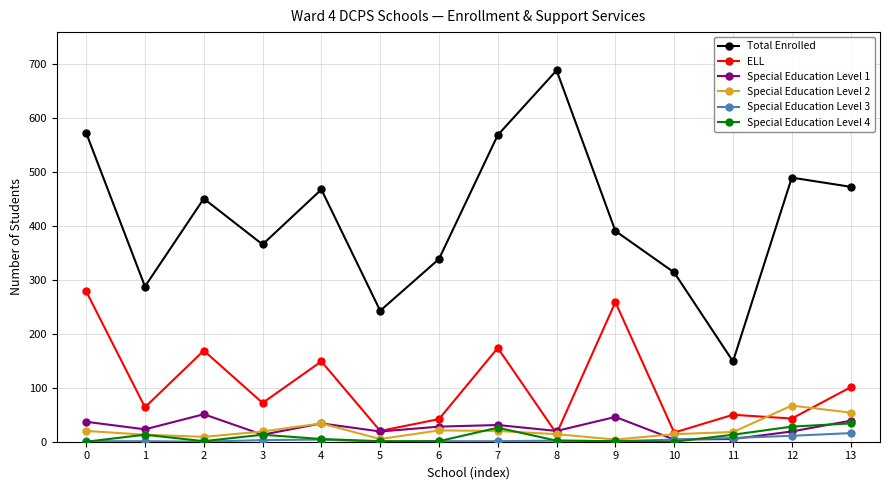

What is the total value across all series at 10?

353